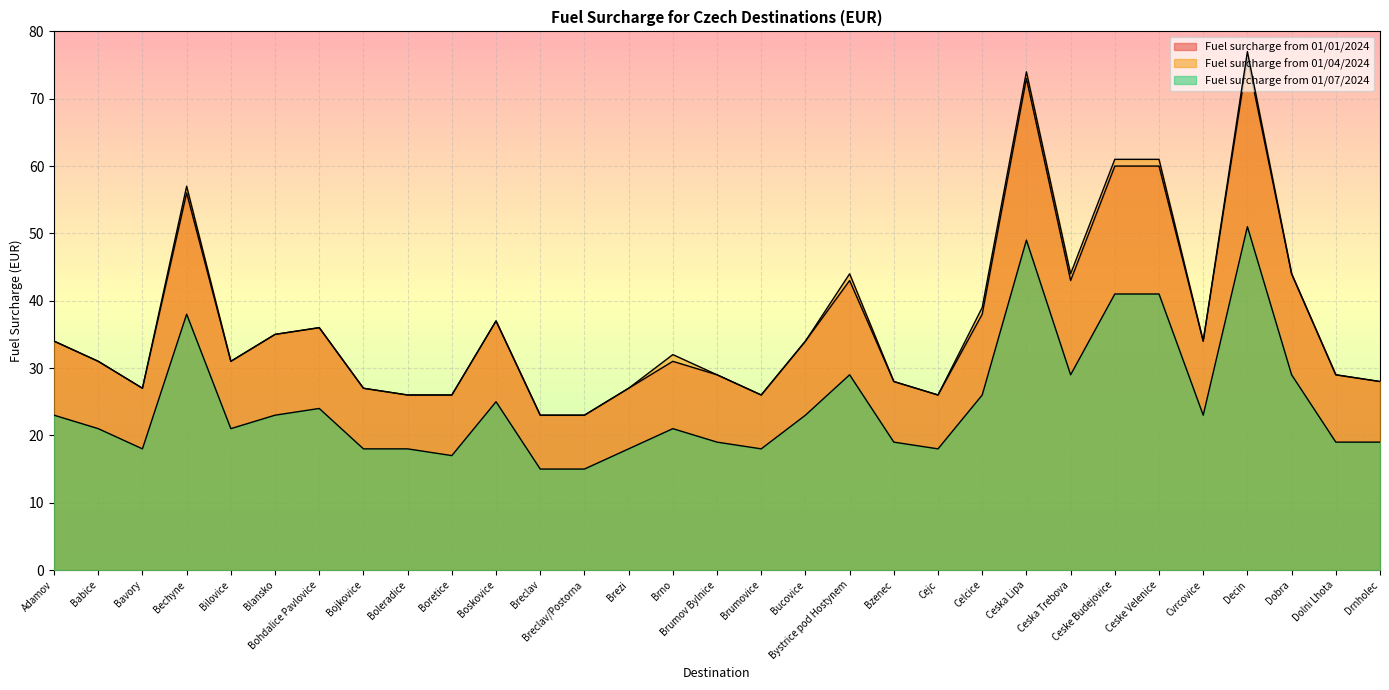

What value does the Fuel surcharge from 01/01/2024 series have at Brno?

31